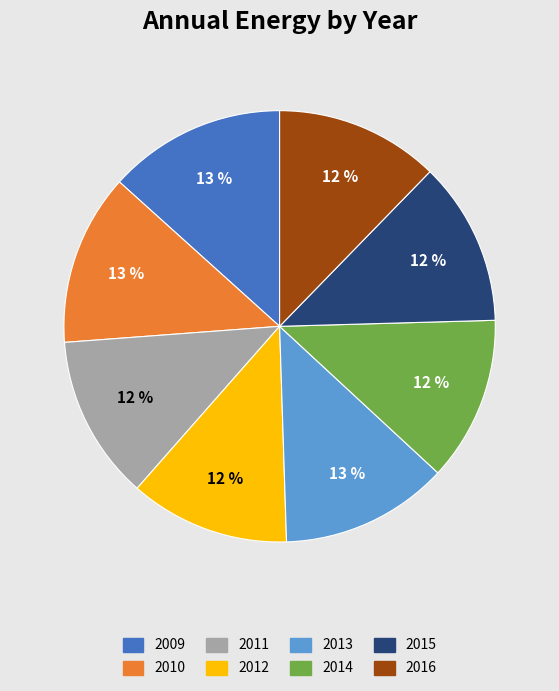

To the nearest percent, what is the difference between the largest and smallest slice percentages?

1%